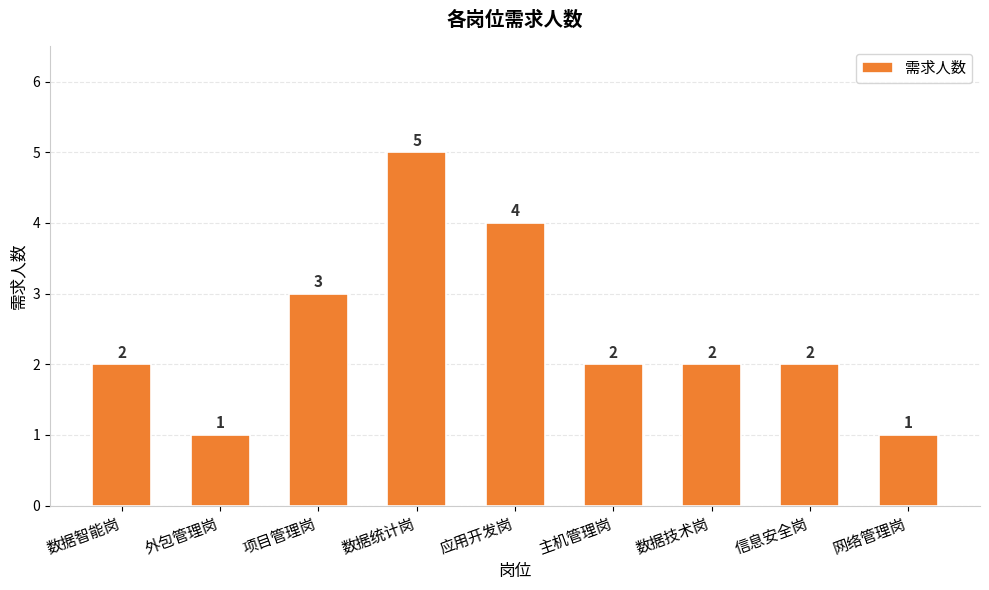

What position from the right is 外包管理岗?

8